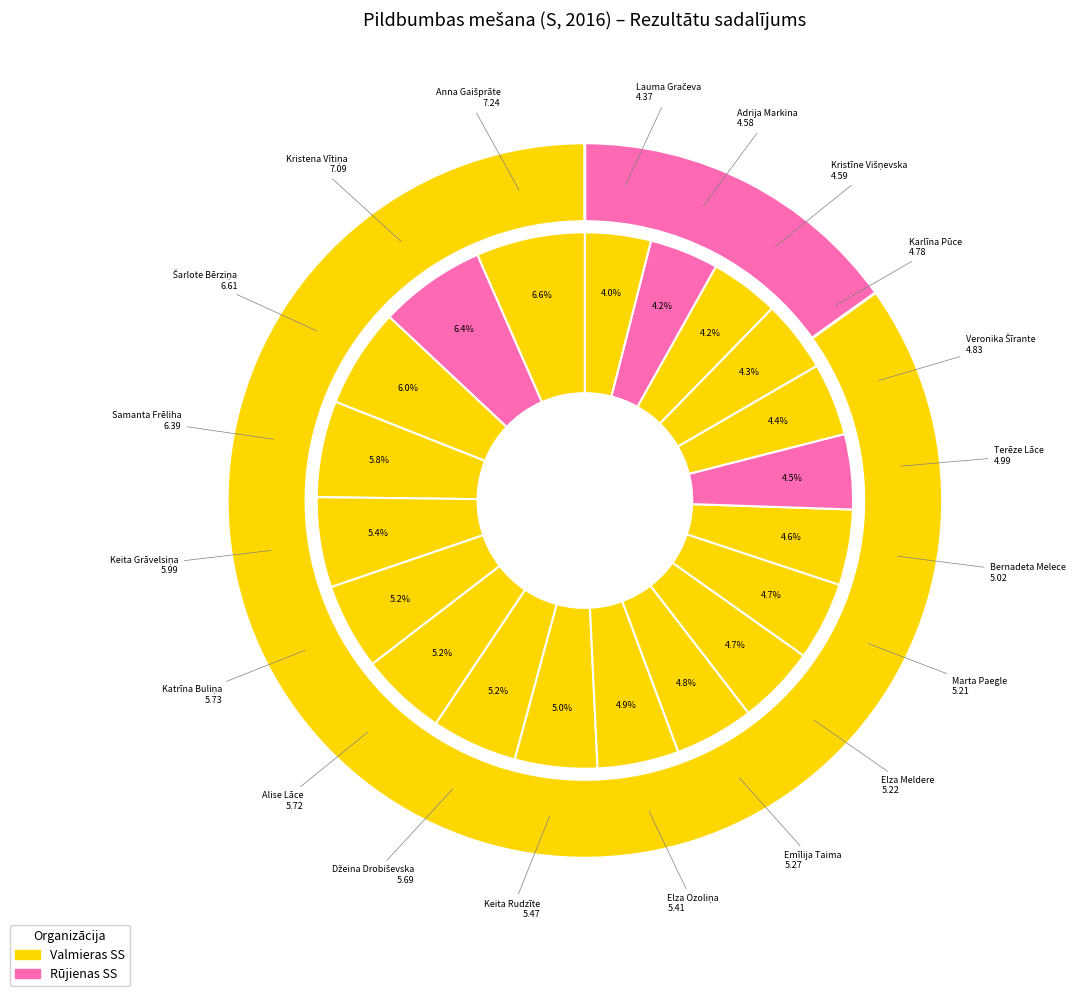

To the nearest percent, what is the difference between the Kristena Vītiņa and Alise Lāce slice percentages?

1%